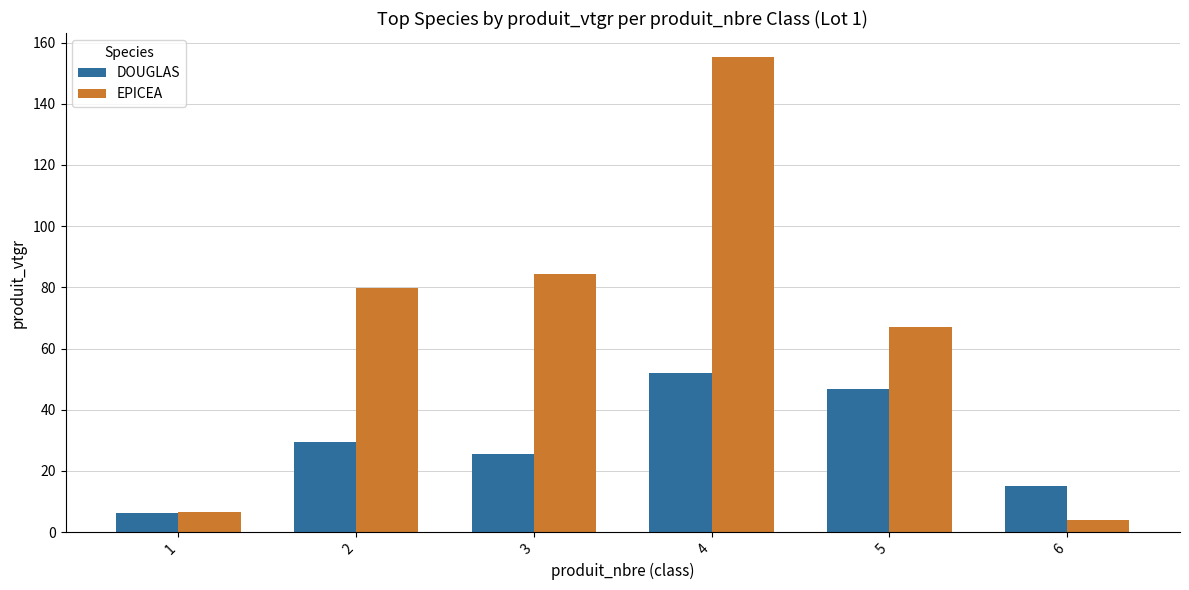

The value of EPICEA at 1 is 6.5. True or false?

True